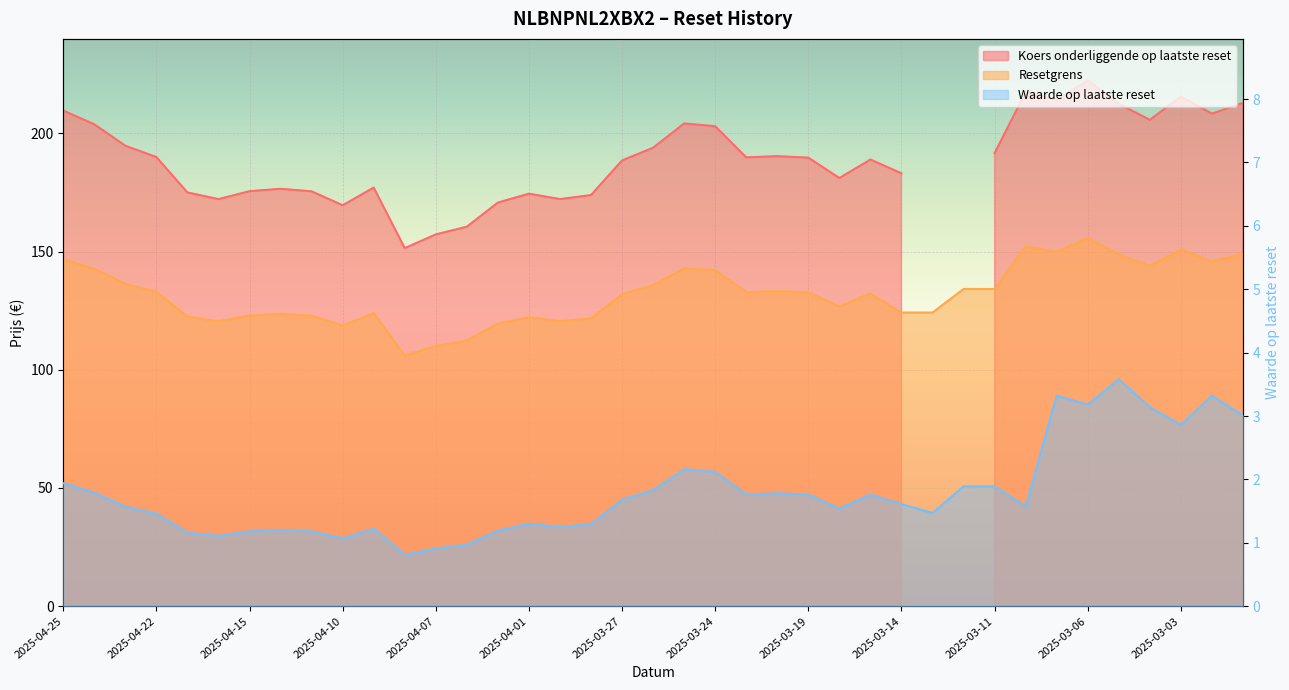

At which category does Waarde op laatste reset reach its first local valley?

2025-04-16